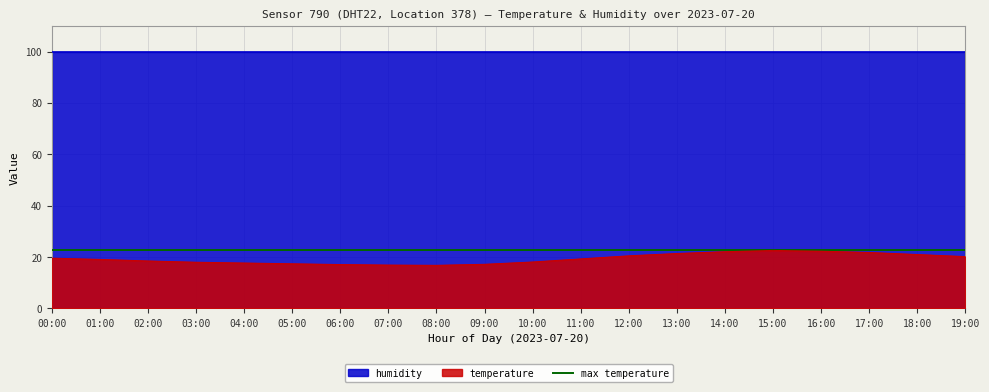

What is the sum of all values?

387.6